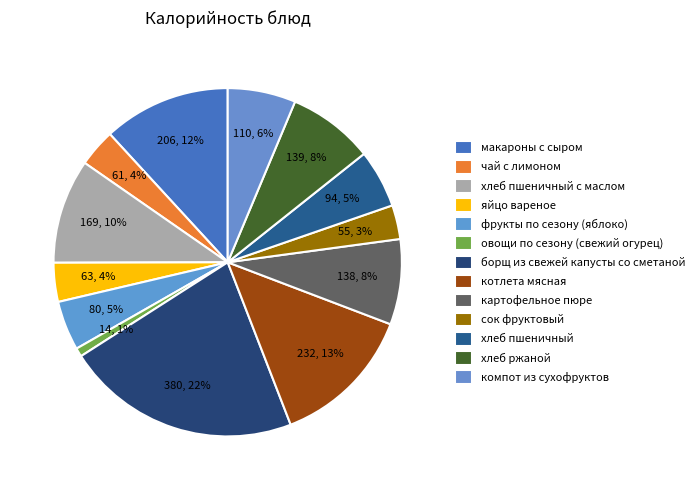

Does картофельное пюре account for over 50% of the chart?

No